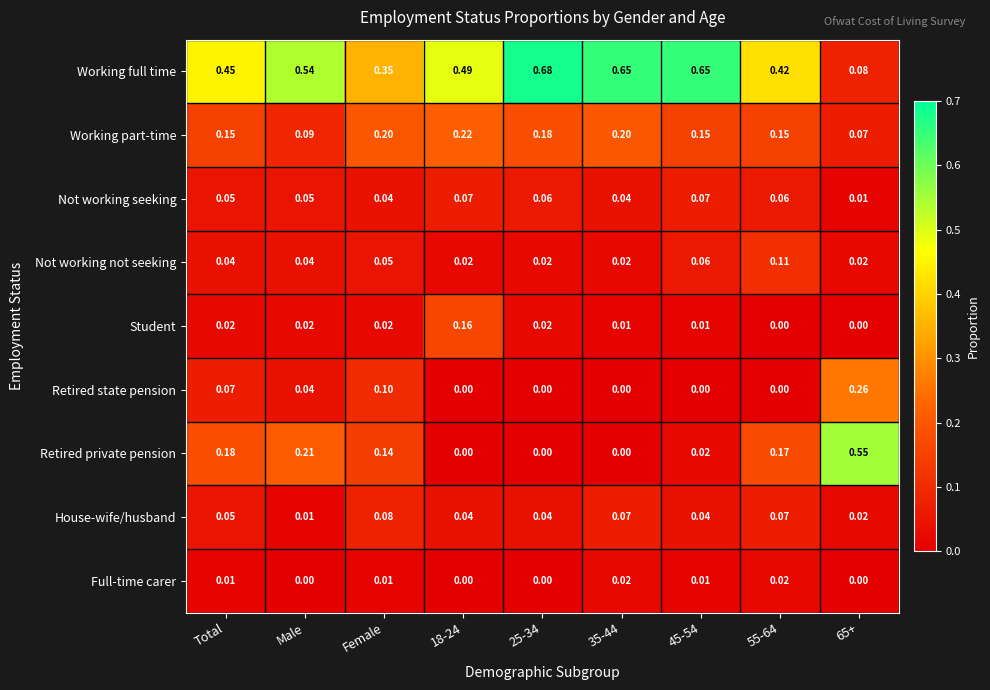

Where is House-wife/husband nearest to the value 0?

Male